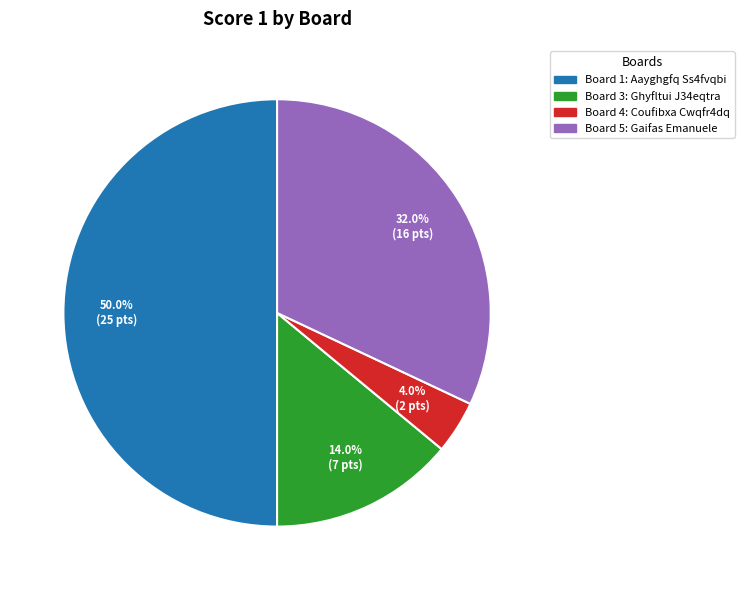

What is the smallest slice in the pie chart?

2